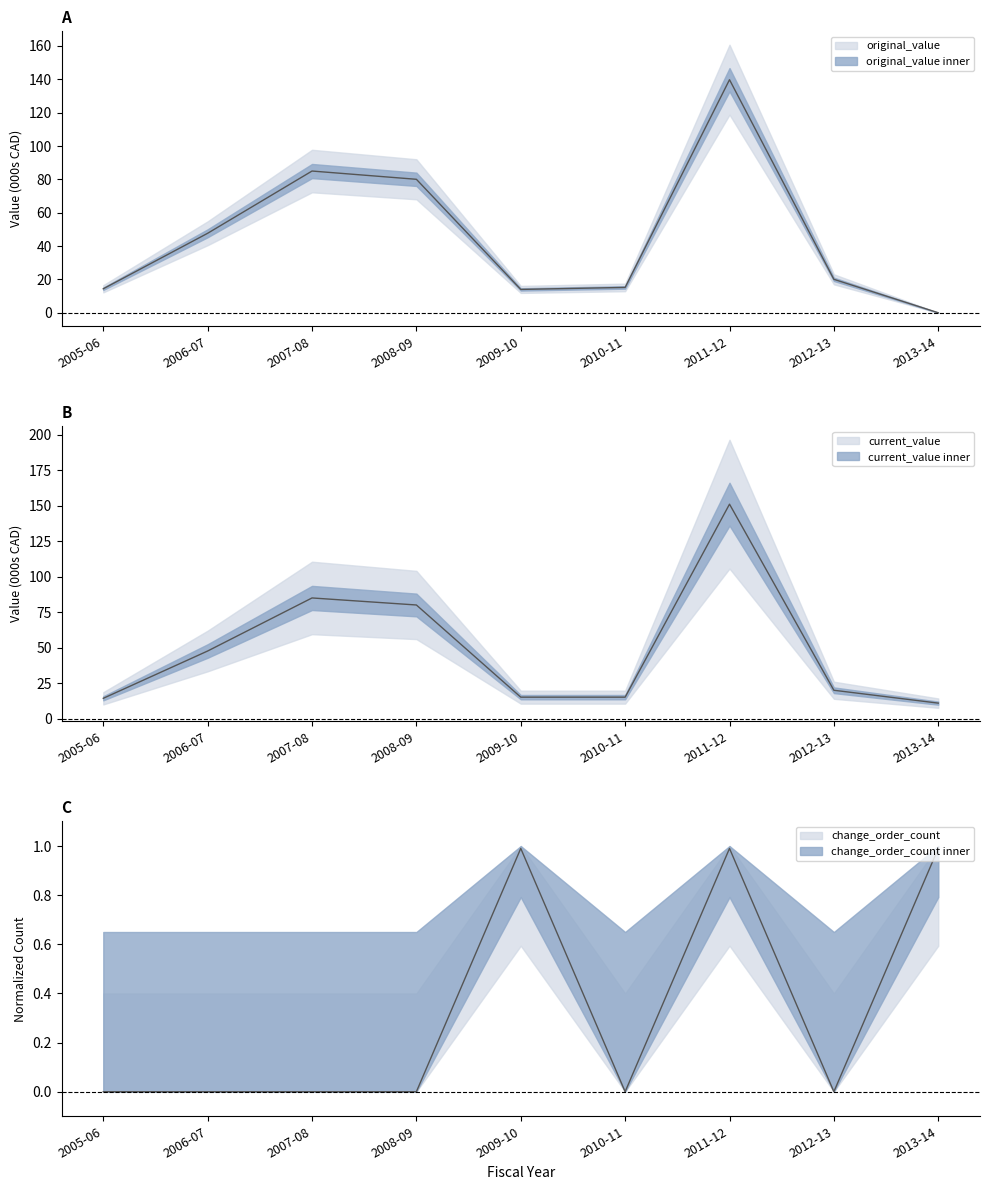

Between which two adjacent categories do change_order_count and original_value first intersect?

2012-13 and 2013-14